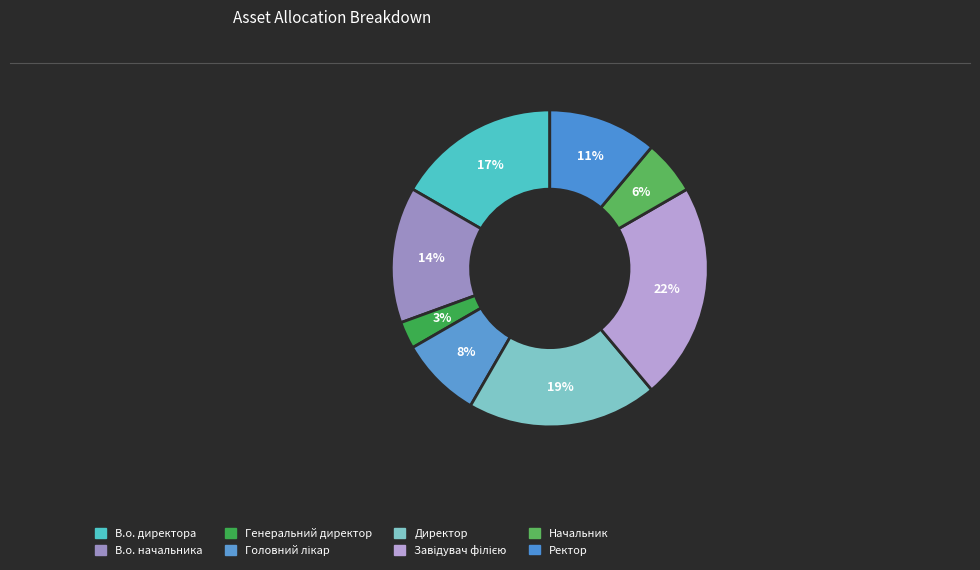

Is Директор the majority of the pie?

No